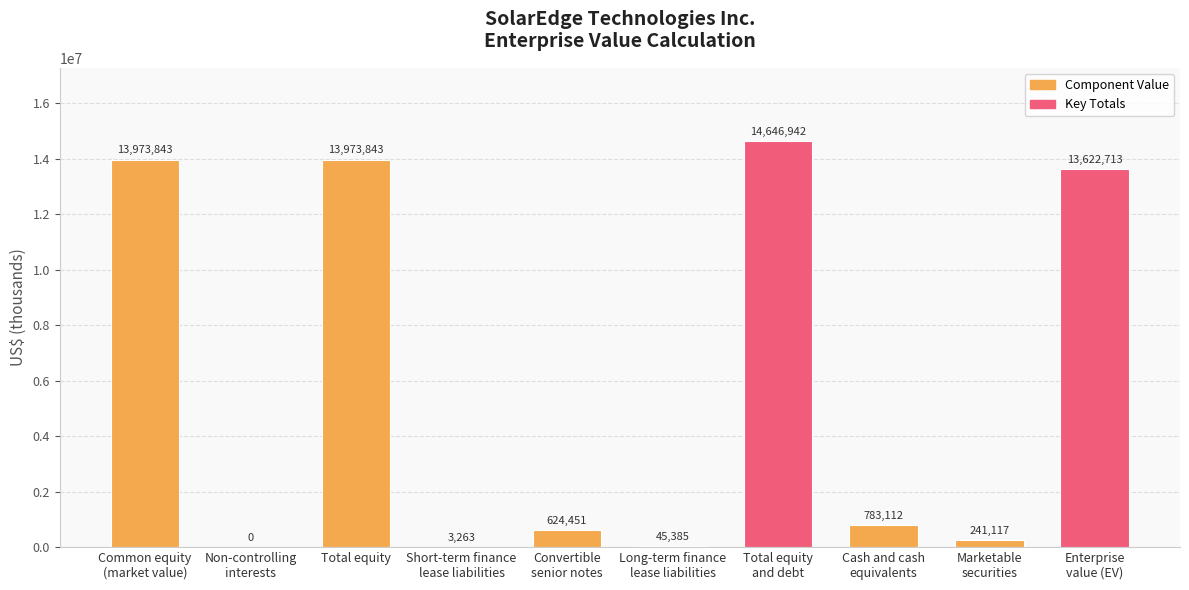

What is the change in value from Non-controlling
interests to Total equity
and debt?

+14646942